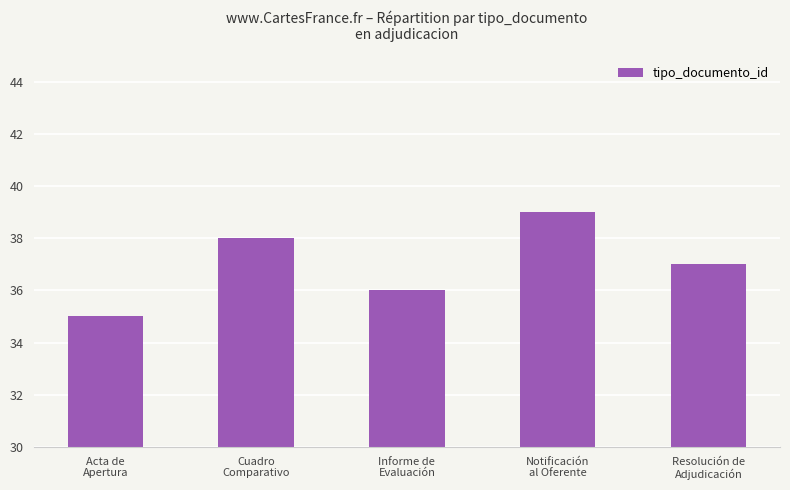

Is it true that the value at Notificación
al Oferente is 26?

False